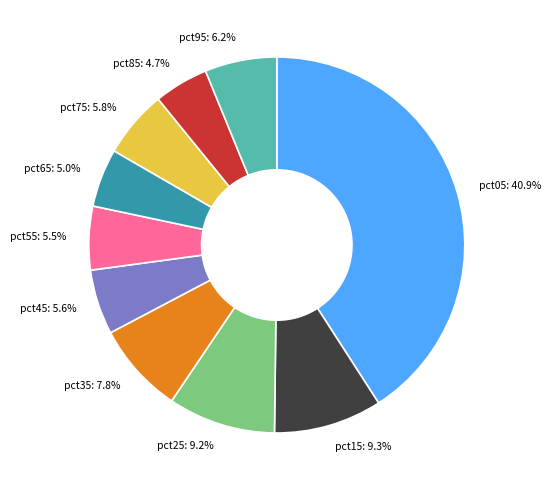

Which has a higher value, pct75 or pct15?

pct15